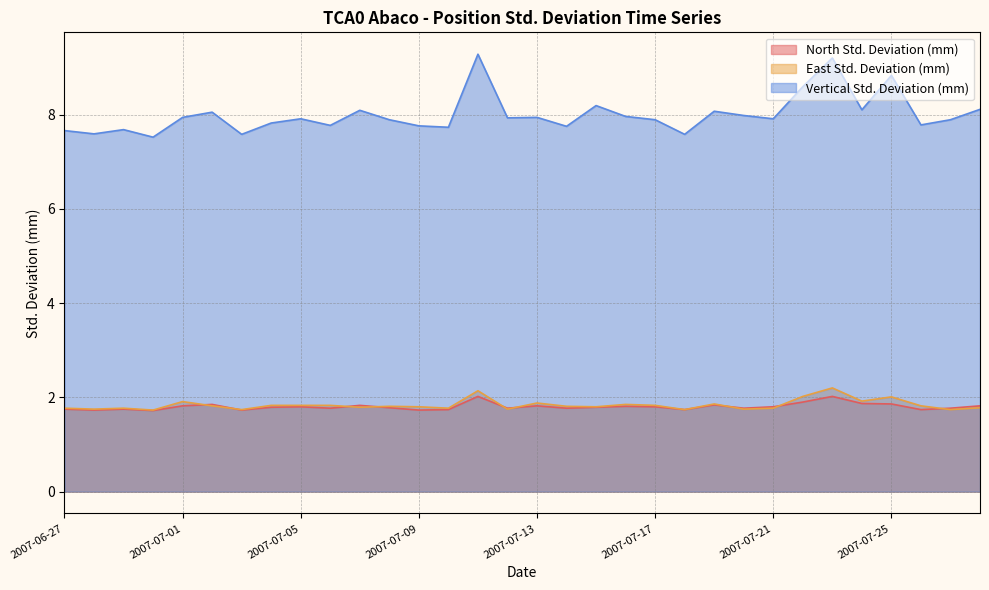

At which label does East Std. Deviation (mm) reach its minimum?

2007-06-30